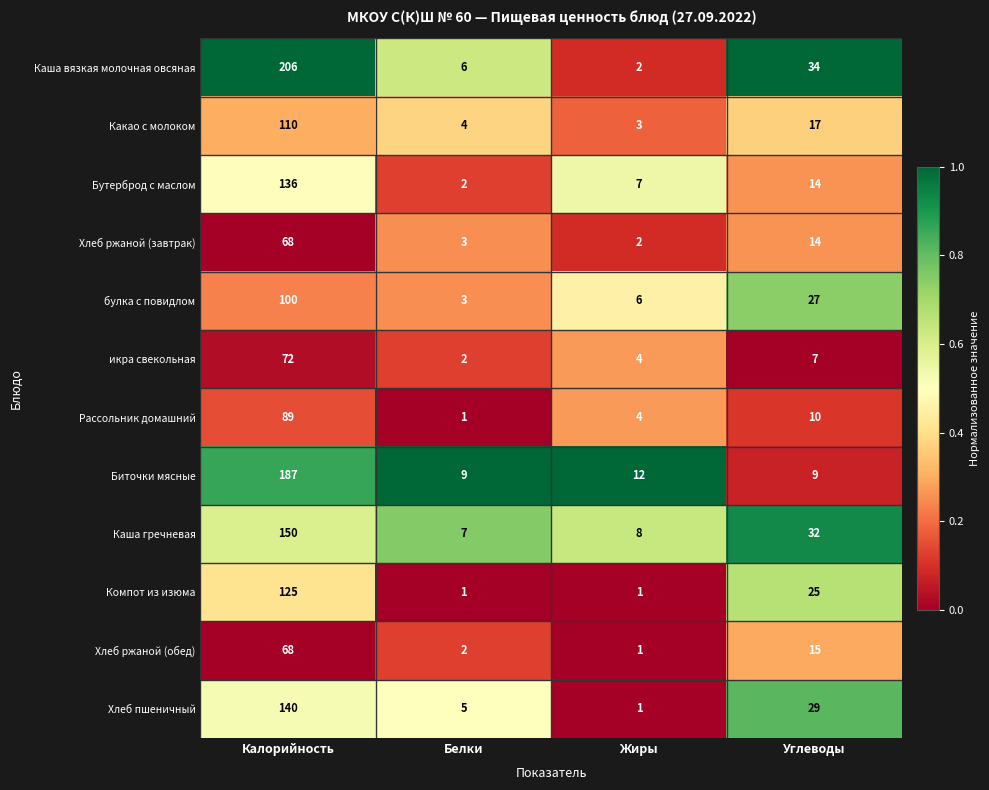

What is the total value across all series at Жиры?

51